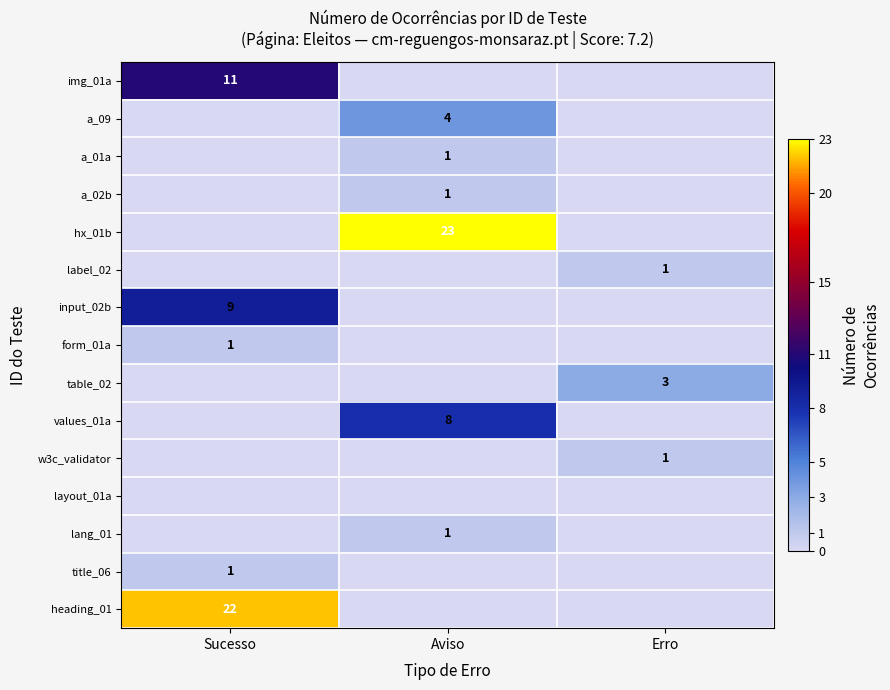

True or false: form_01a has a value of 0 at Sucesso.

False